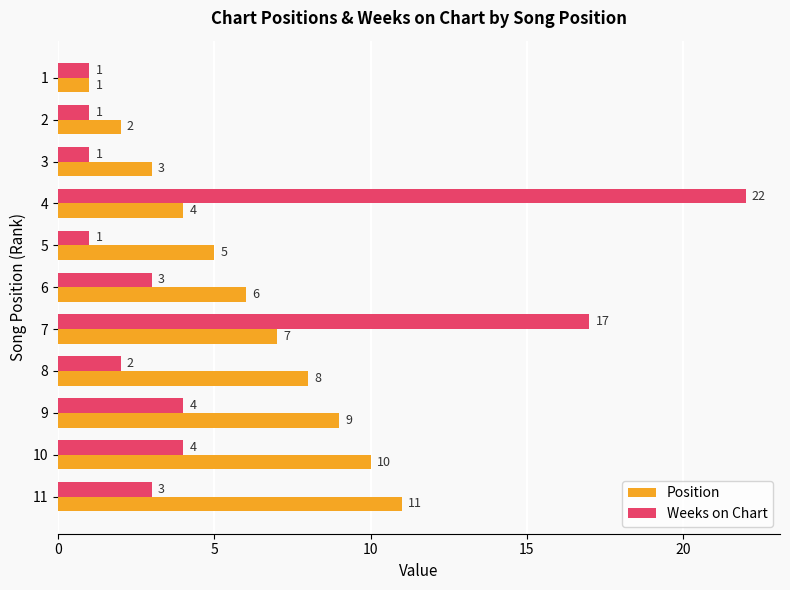

How many Position values are between 3 and 9?

7